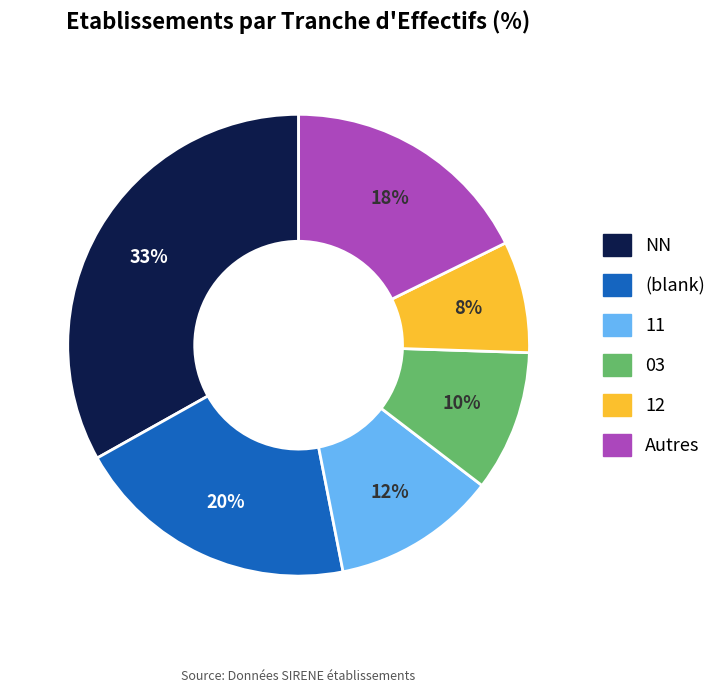

Is there a majority slice in this chart?

No